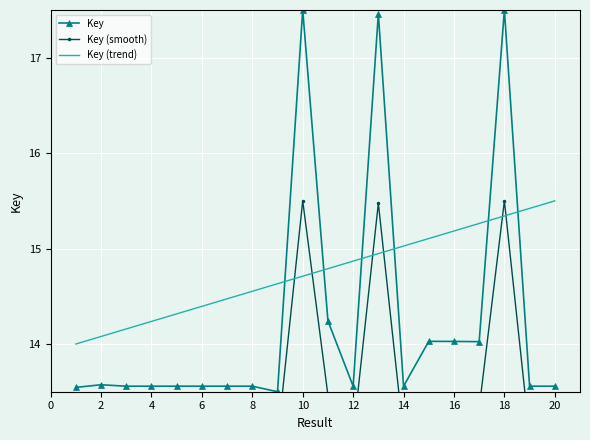

The Key series shows 24.7 at 16. True or false?

False